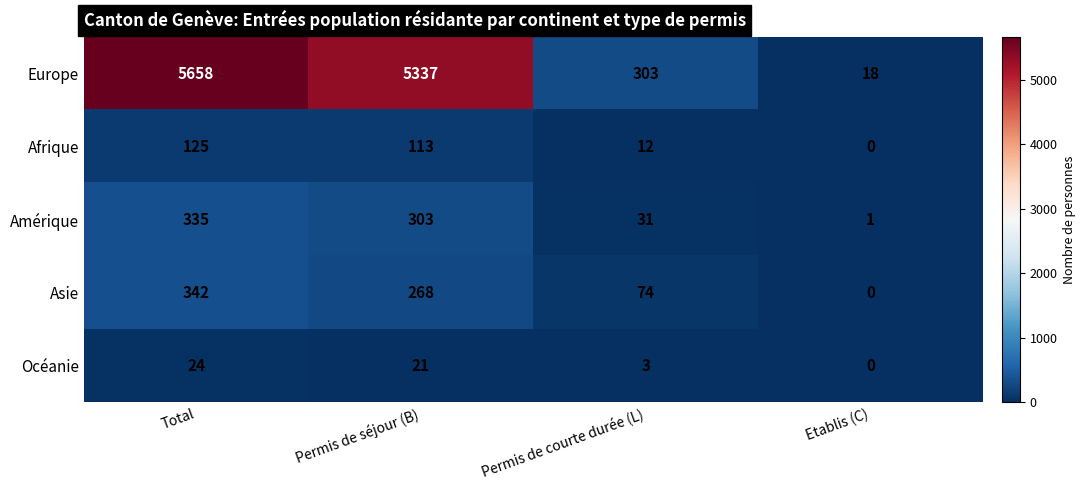

Is it true that Océanie equals 13 at Permis de séjour (B)?

False